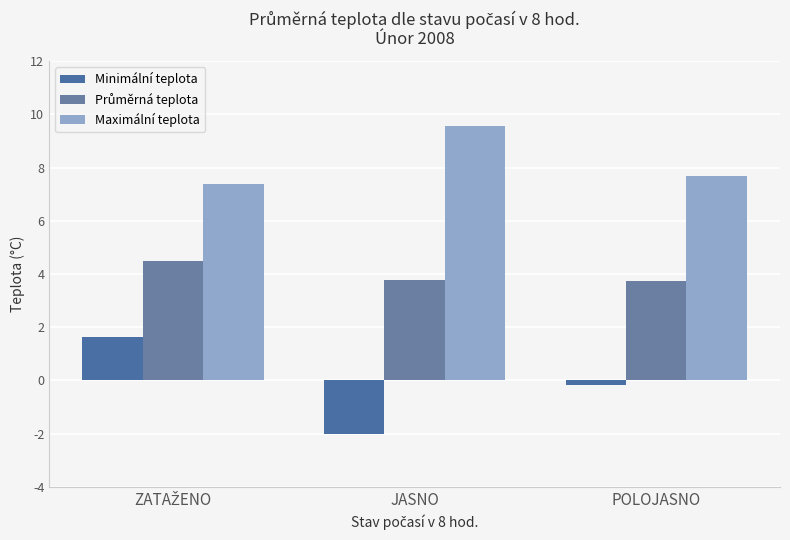

What is the maximum value for Minimální teplota?

1.6